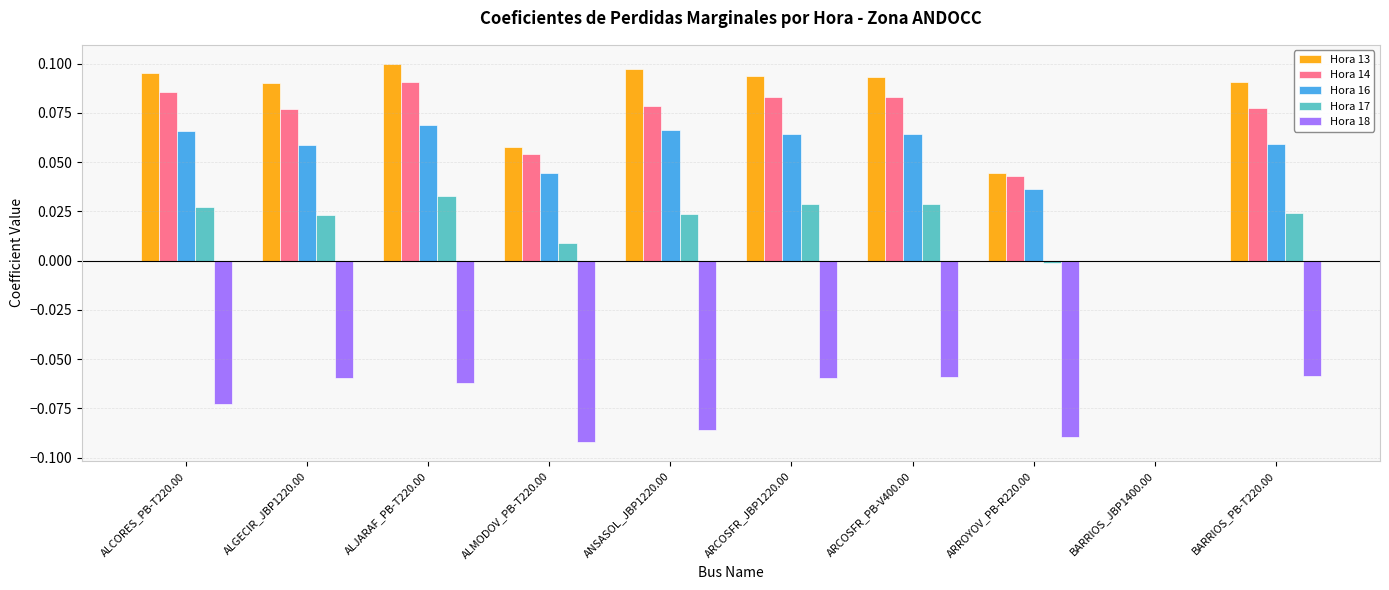

What is the total value across all series at ALCORES_PB-T220.00?

0.2